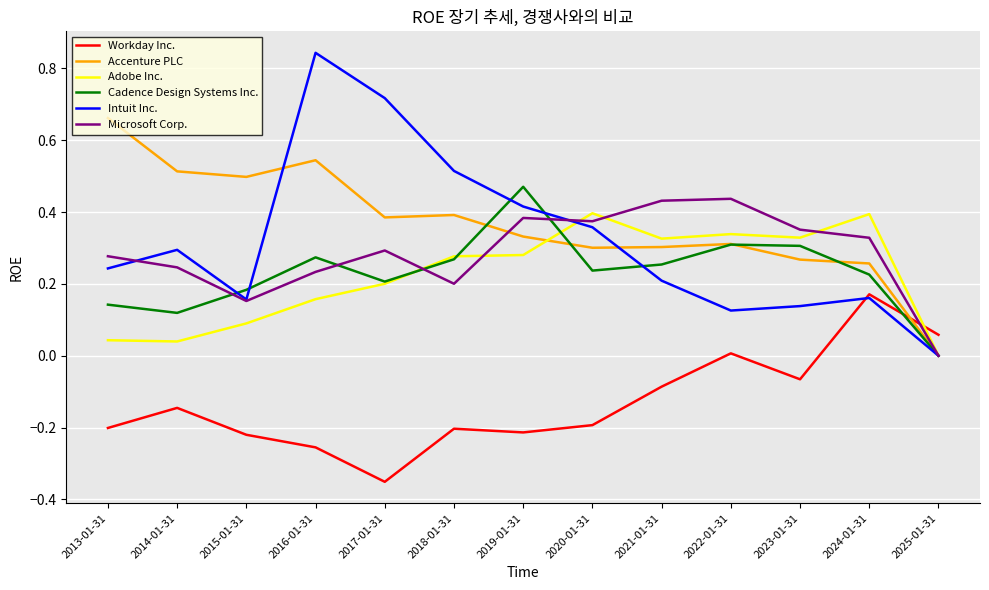

At which label does Microsoft Corp. reach its minimum?

2025-01-31